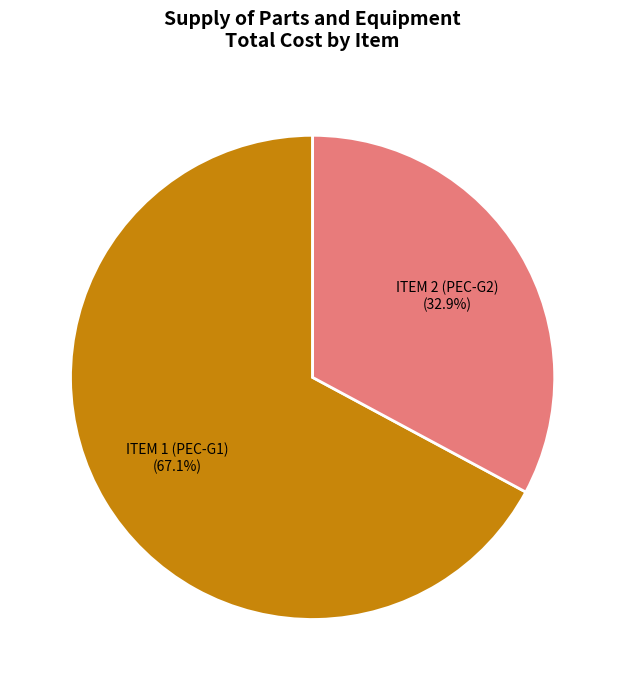

To the nearest percent, what is the difference between the ITEM 2 (PEC-G2) and ITEM 1 (PEC-G1) slice percentages?

34%